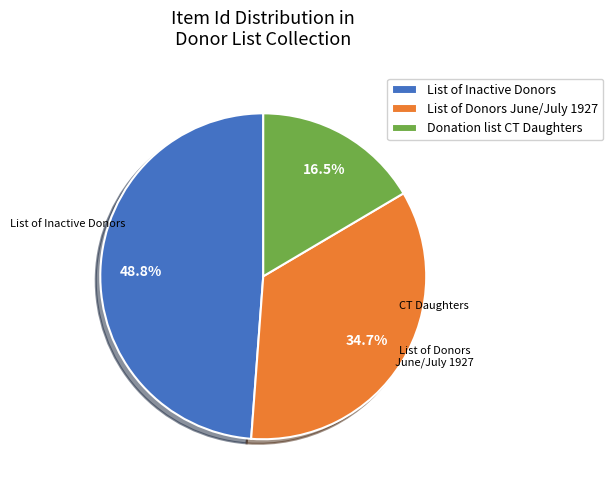

Approximately how many times larger is the value at Donation list CT Daughters compared to List of Donors June/July 1927?

0.5